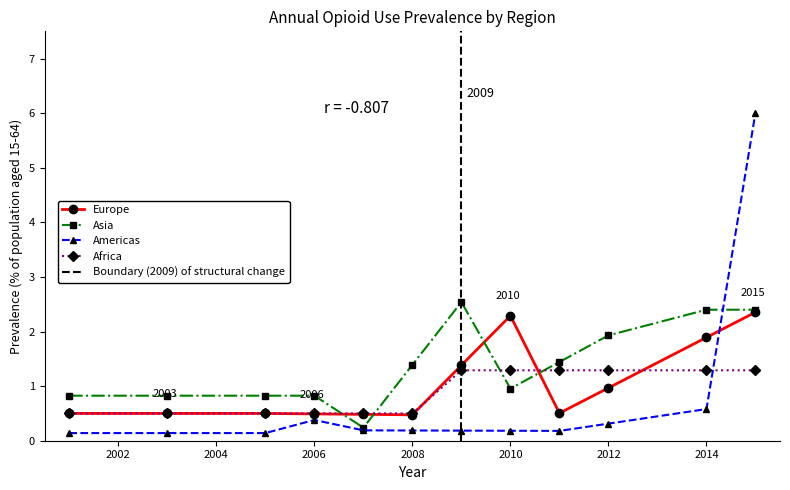

True or false: Africa and Asia cross at least once.

True